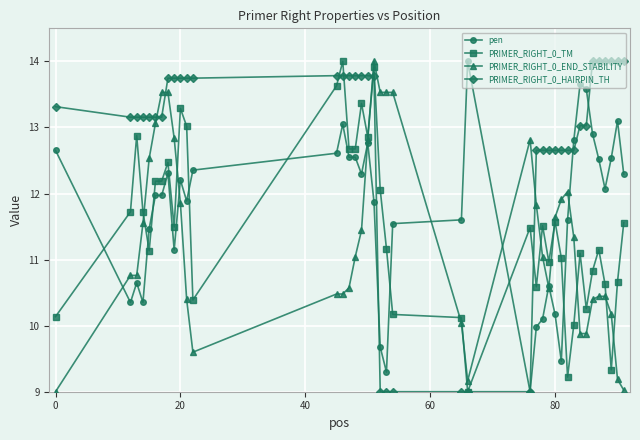

How many values in the PRIMER_RIGHT_0_HAIRPIN_TH series exceed 13?

27